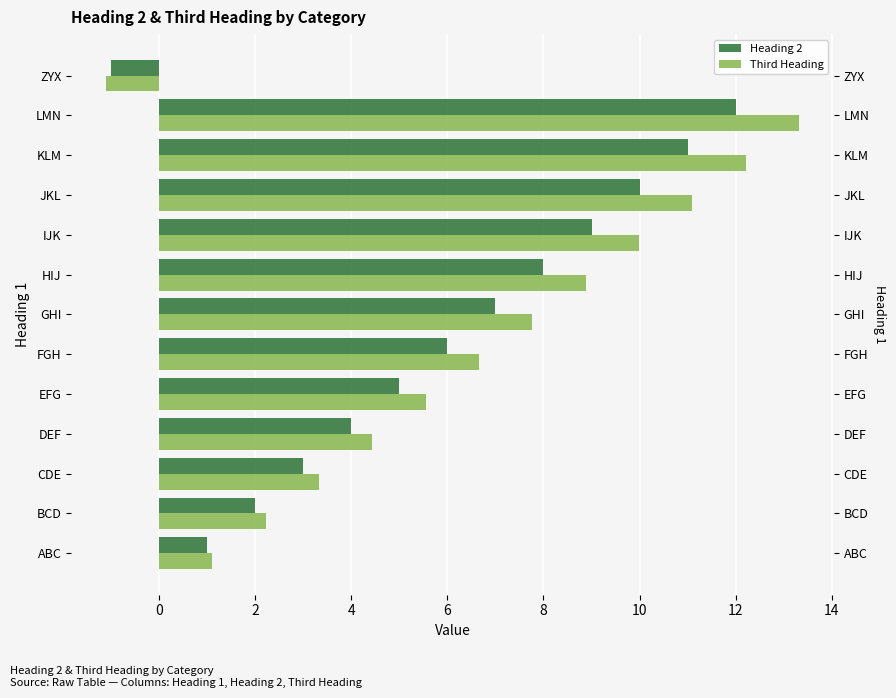

What is the spread (max minus min) of values at 4?

0.4